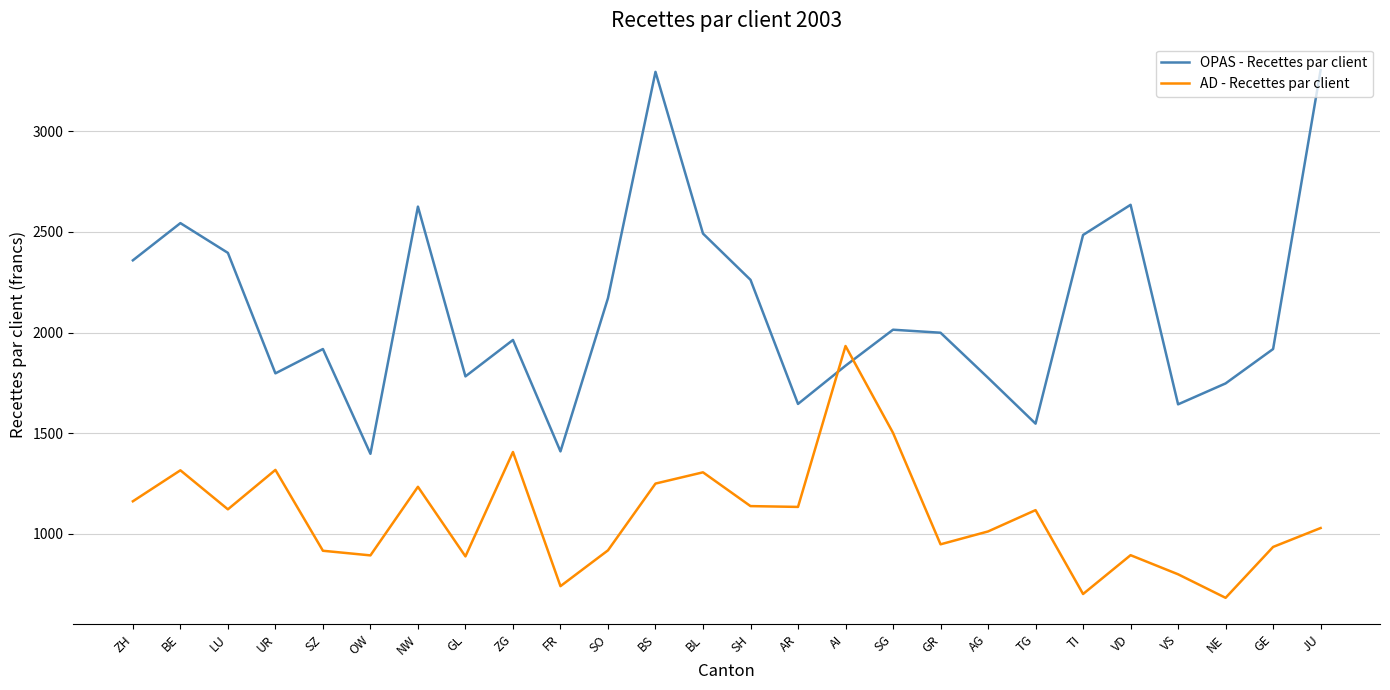

How many lines are shown in the chart?

2